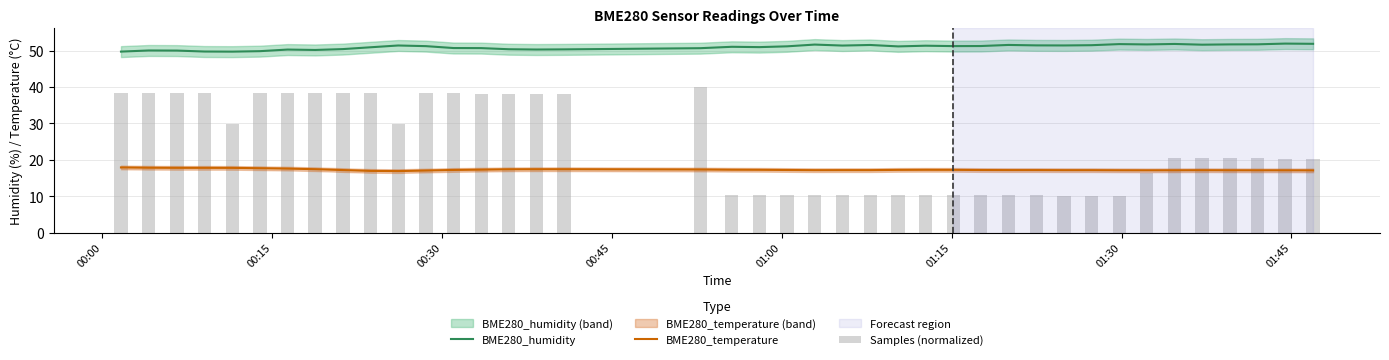

How many groups of bars are there?

40